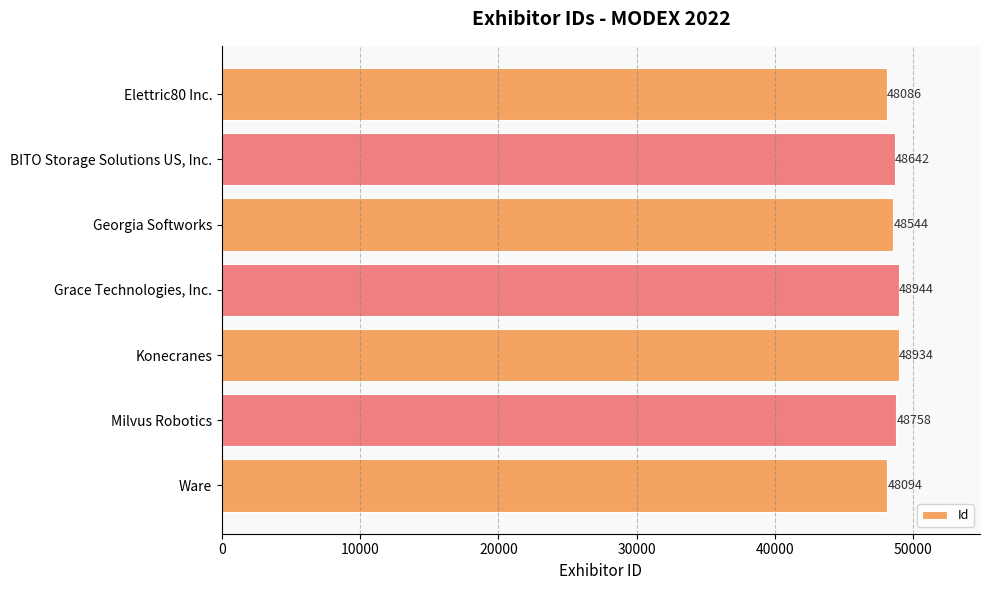

What is the difference between the maximum and minimum values?

858